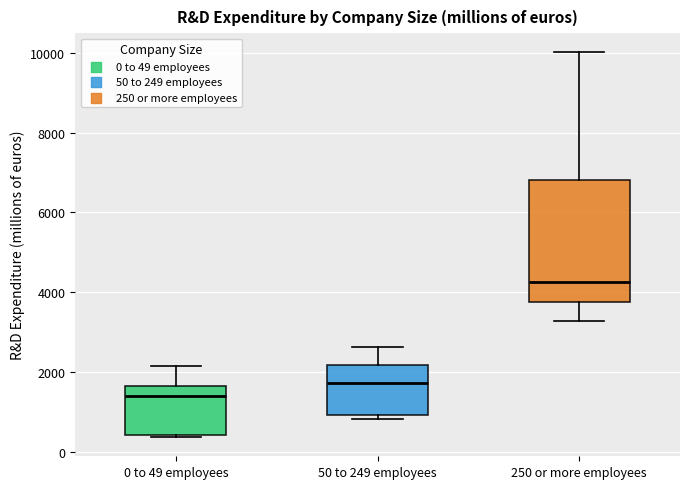

Which box has the highest median line?

250 or more employees